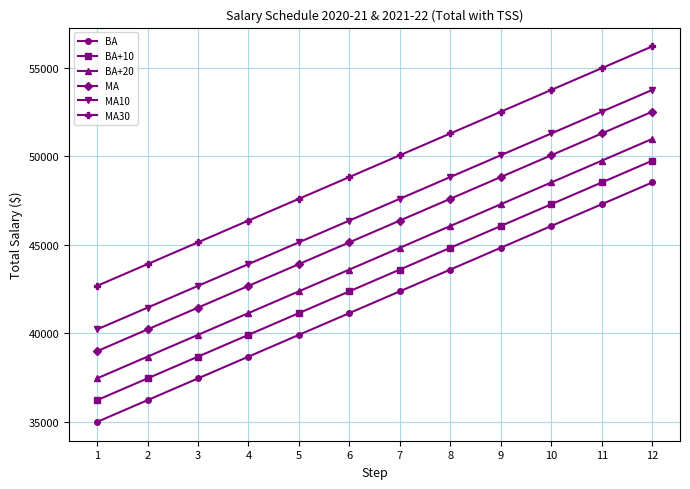

What are all the series names shown in the legend?

BA, BA+10, BA+20, MA, MA10, MA30